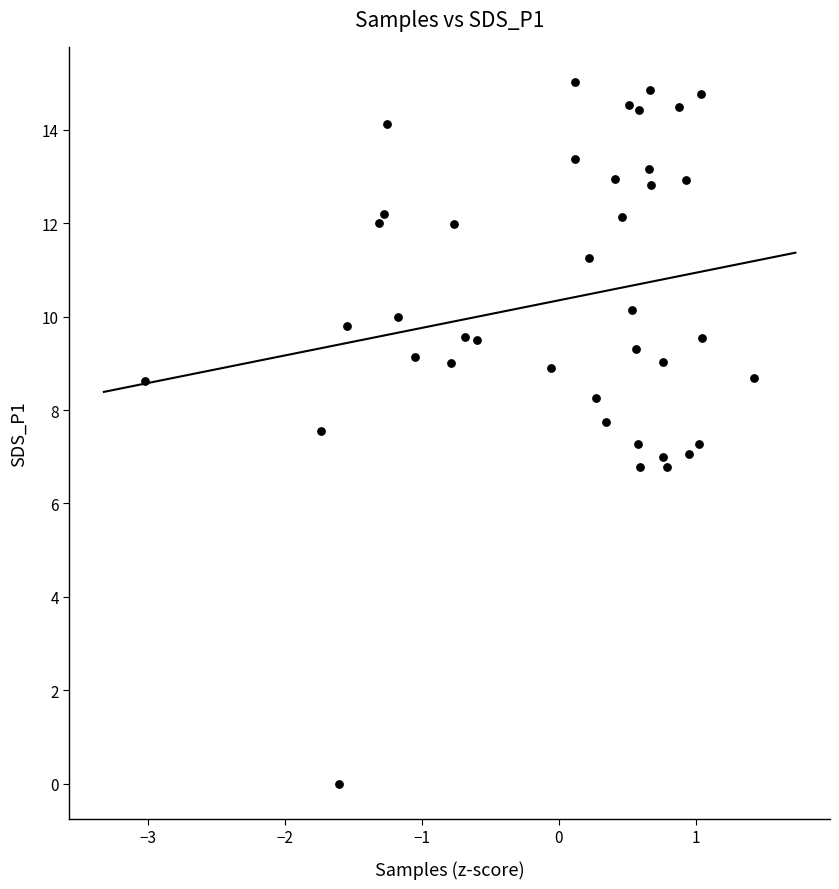

What is the range of X values (max minus min)?

4.4